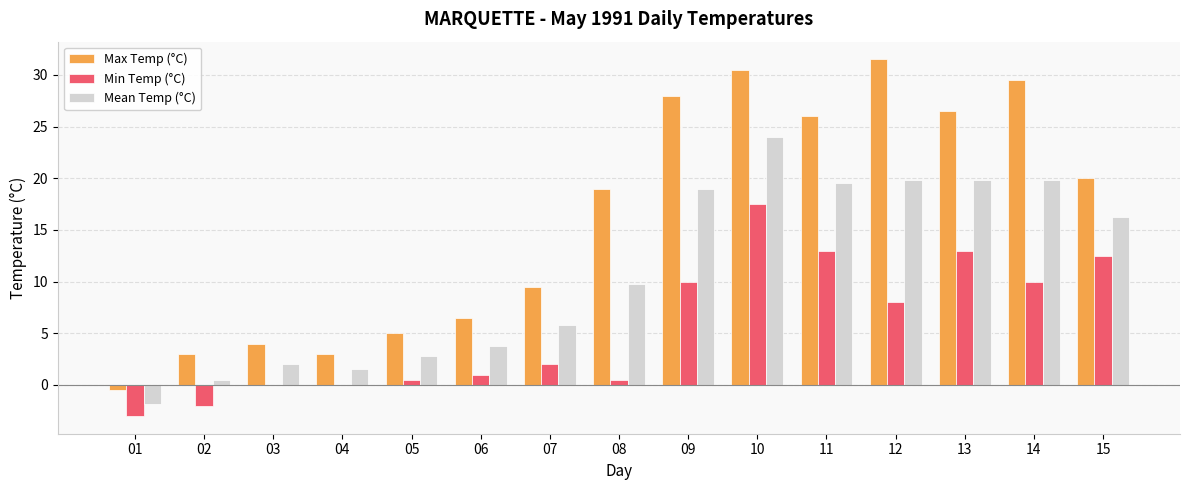

Is it true that Max Temp (°C) equals 44.4 at 10?

False